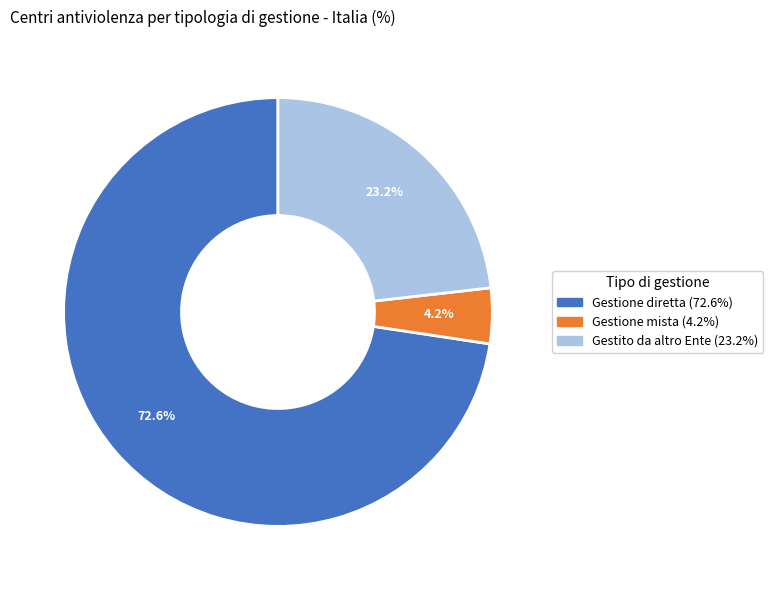

True or false: Gestione diretta accounts for 73% of the total.

True